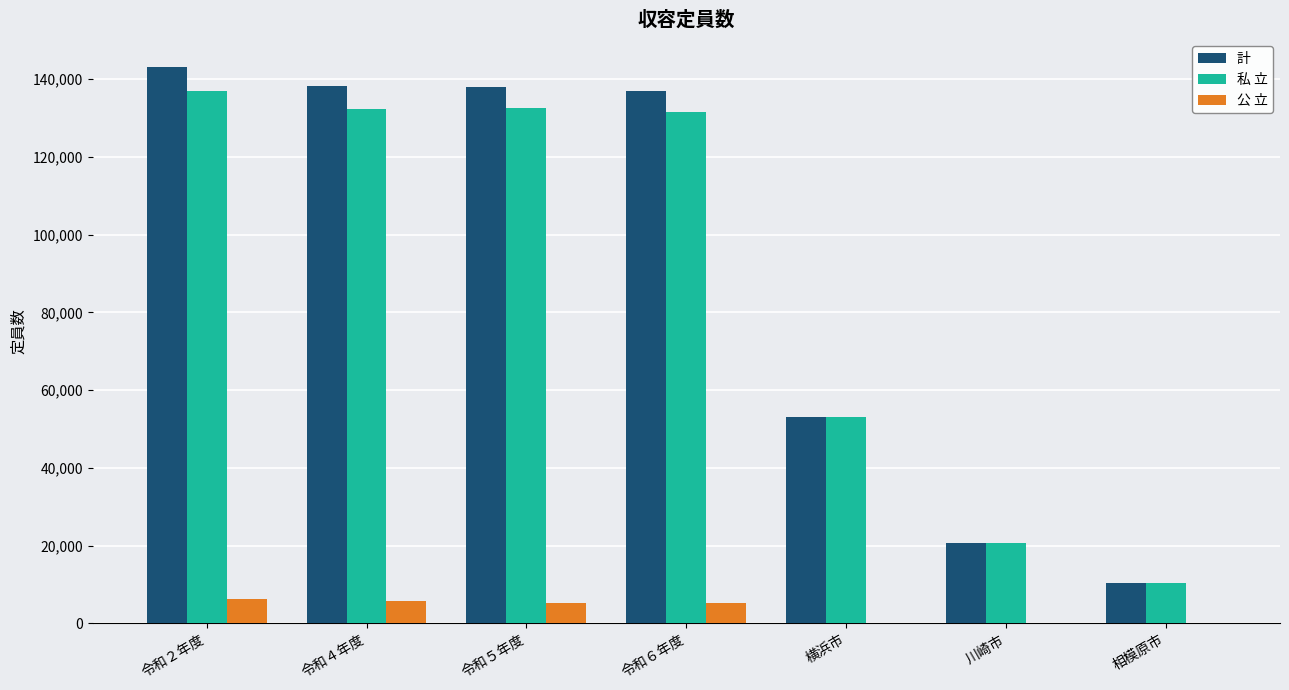

How many data points does each series have?

7